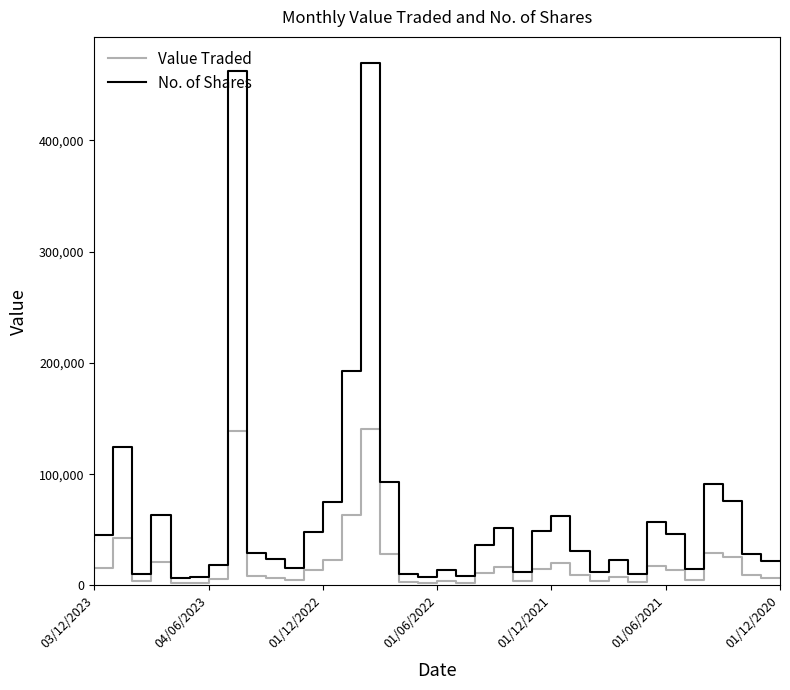

What is the minimum value shown in the chart?

1942